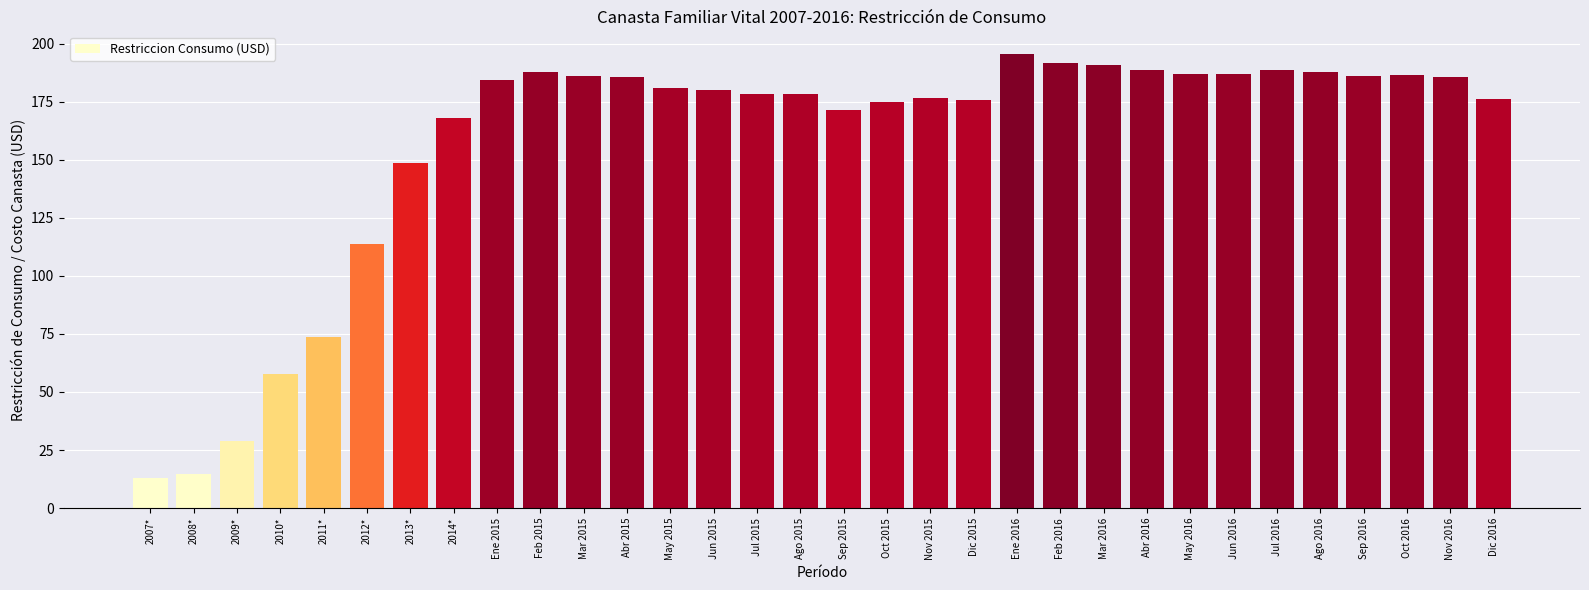

Is it true that the value at Nov 2015 is 176.7?

True